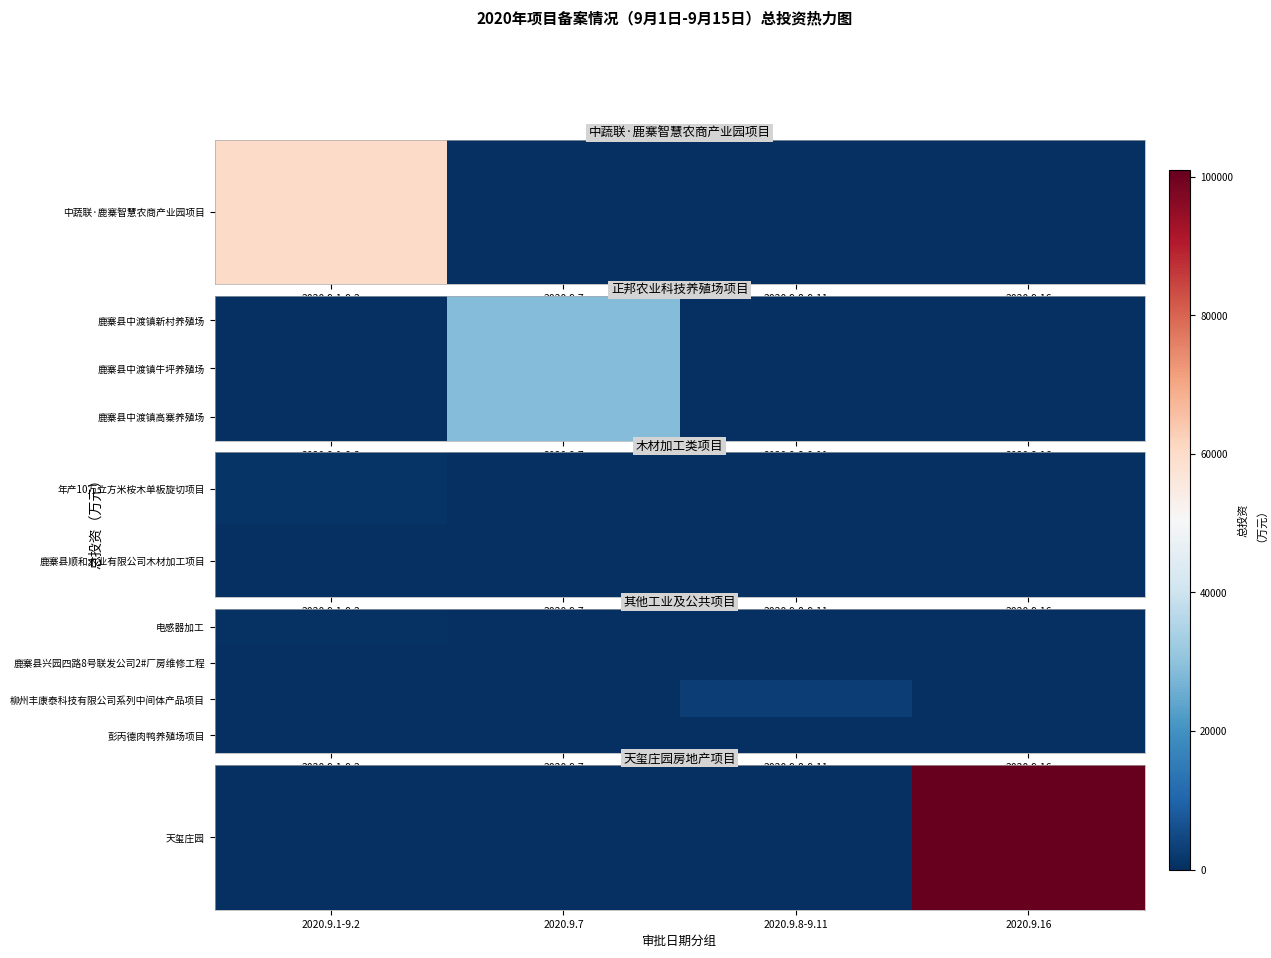

Which series changed the most between 2020.9.1-9.2 and 2020.9.7?

天玺庄园